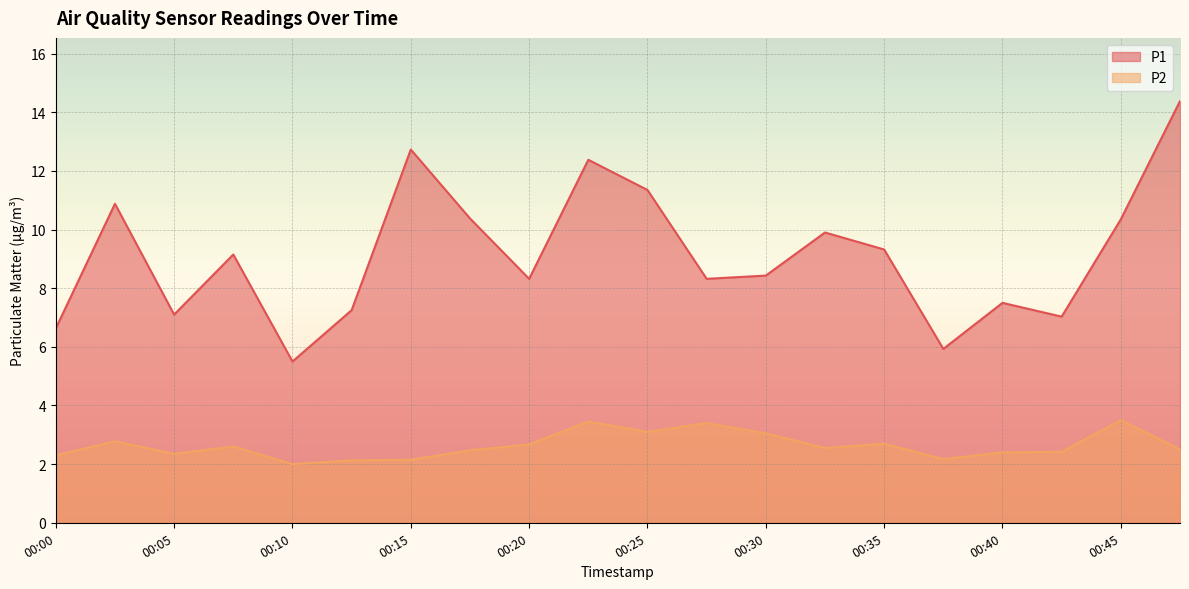

True or false: P1 and P2 intersect in this chart.

False